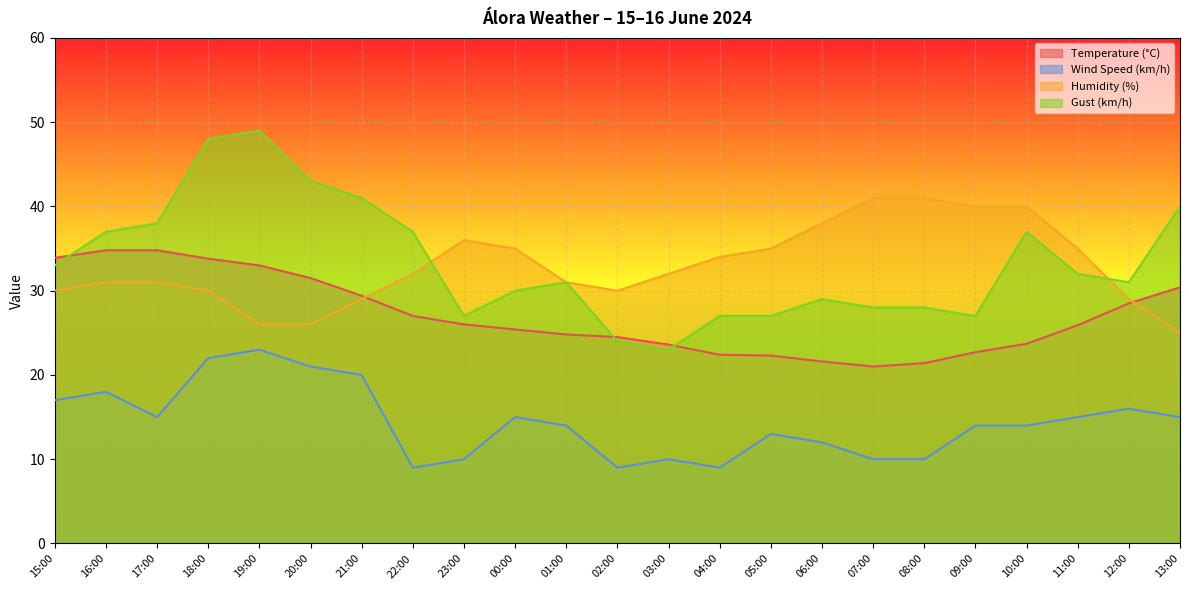

What is the value of the Wind Speed (km/h) point at the 1st from the left?

17.0